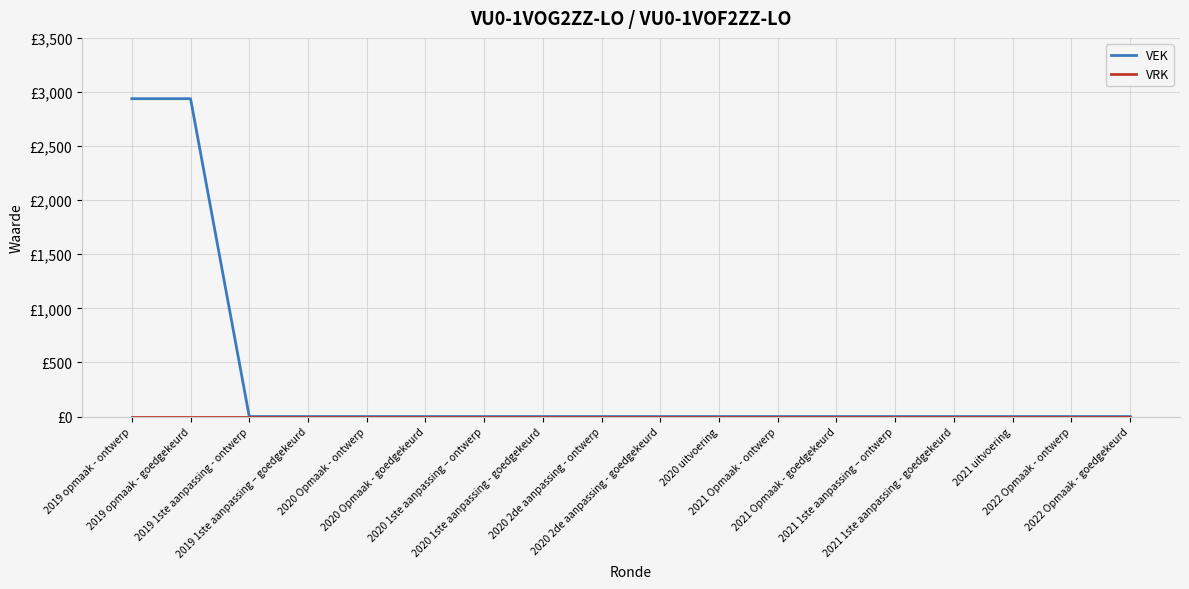

True or false: VEK and VRK cross at least once.

False